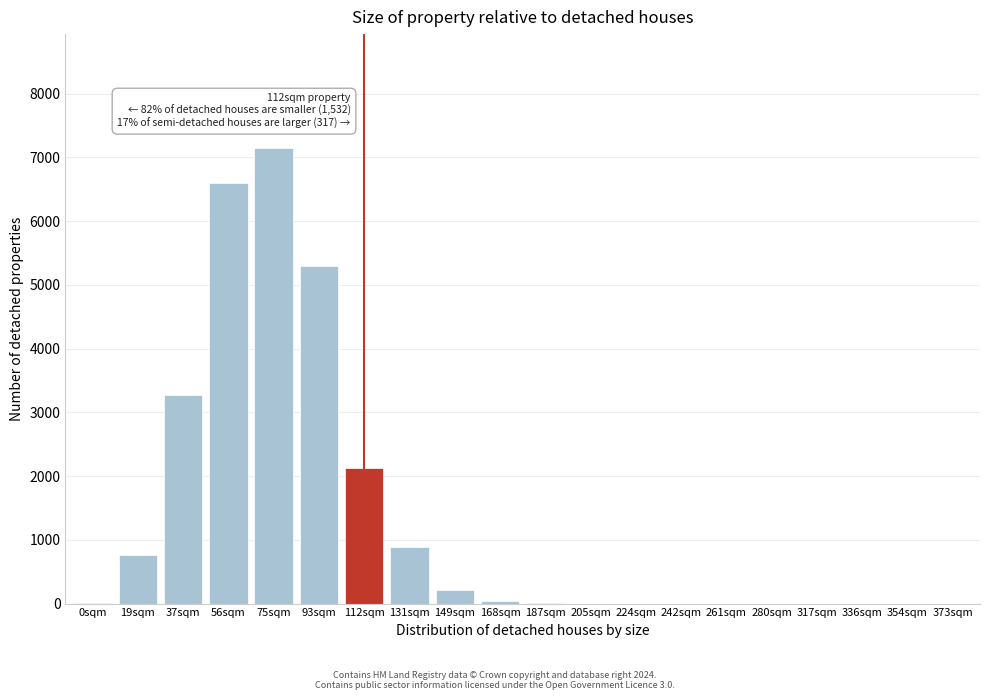

The chart shows a value of 3066 at 242sqm. True or false?

False